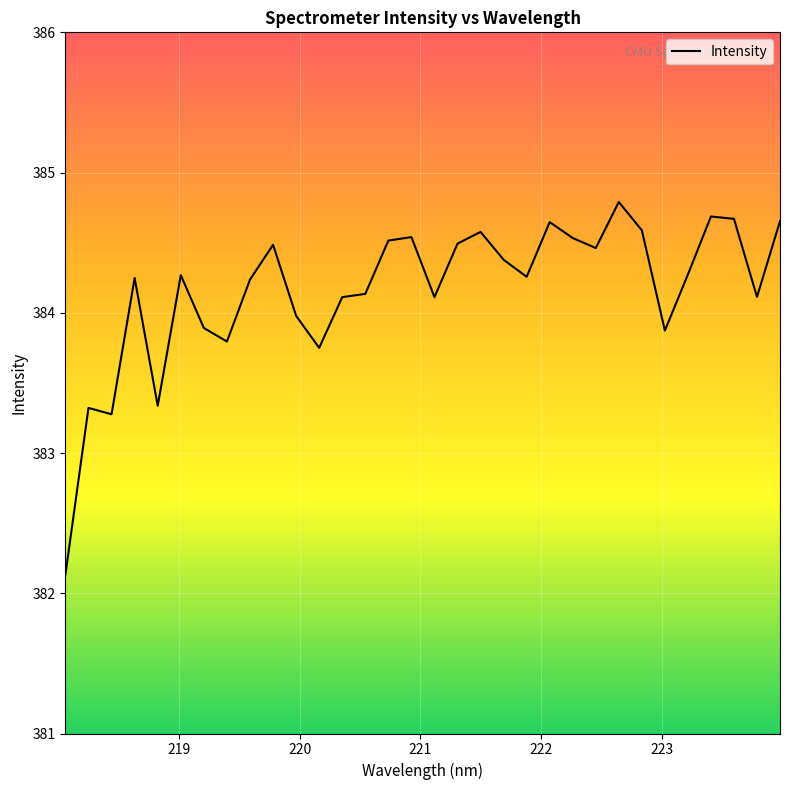

What is the greatest value displayed?

384.8